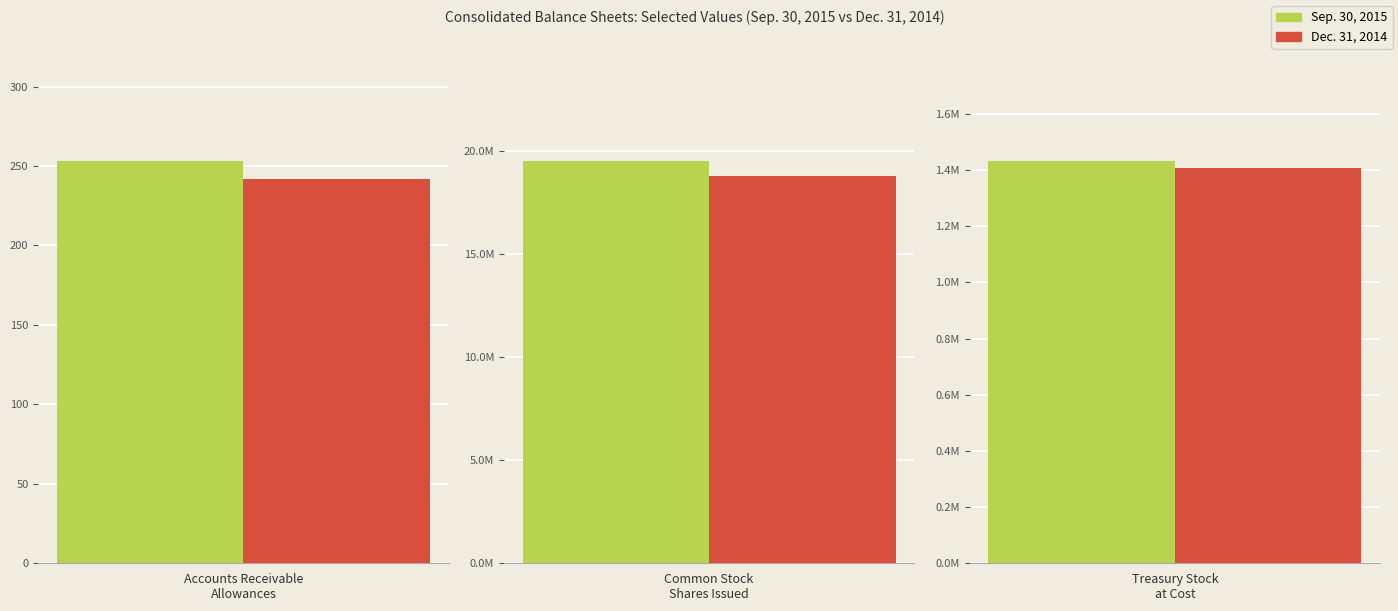

Which series has the largest total across all categories?

Sep. 30, 2015